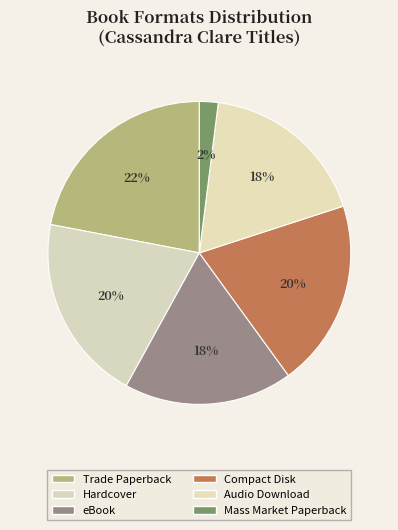

What is the ratio of the value at Audio Download to the value at Hardcover?

0.9